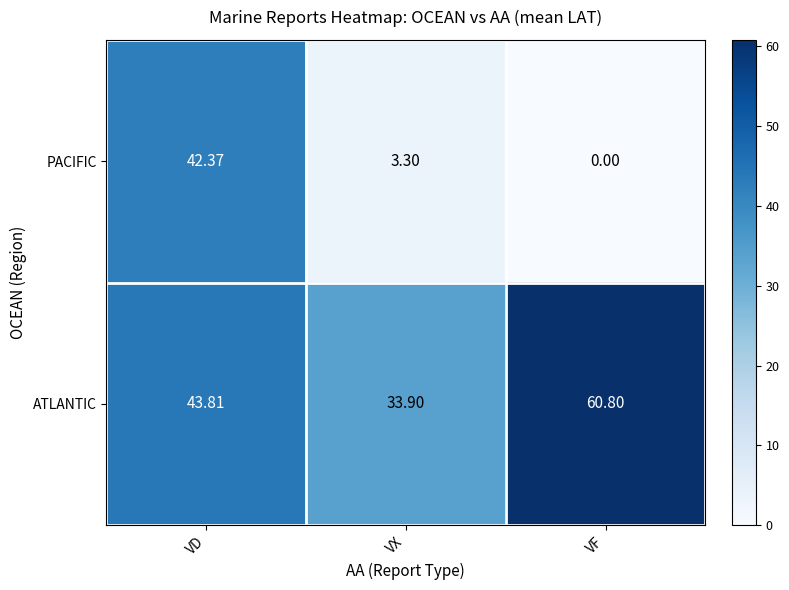

Which series has the largest total across all categories?

ATLANTIC